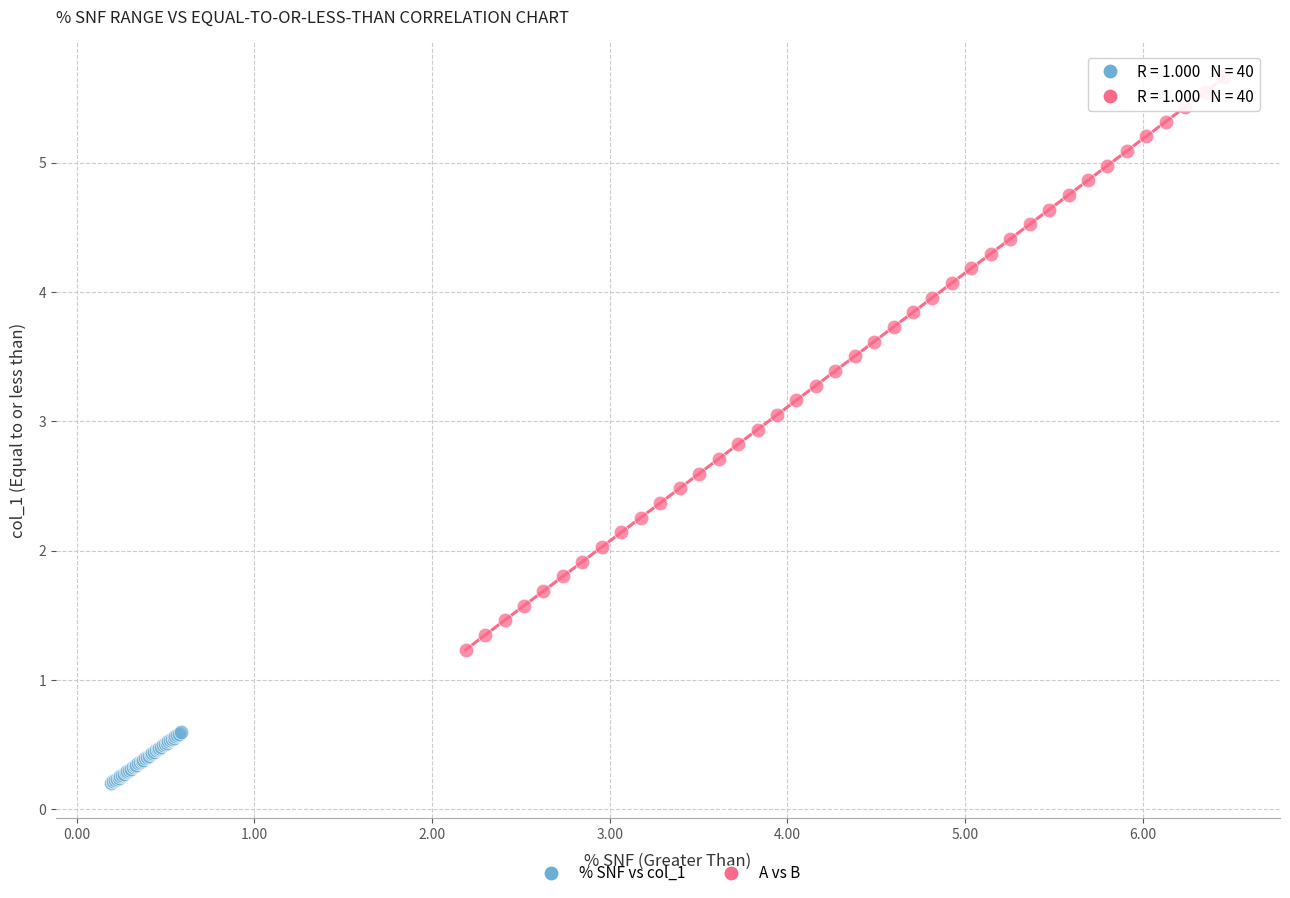

Which series has the widest spread of Y values?

A vs B